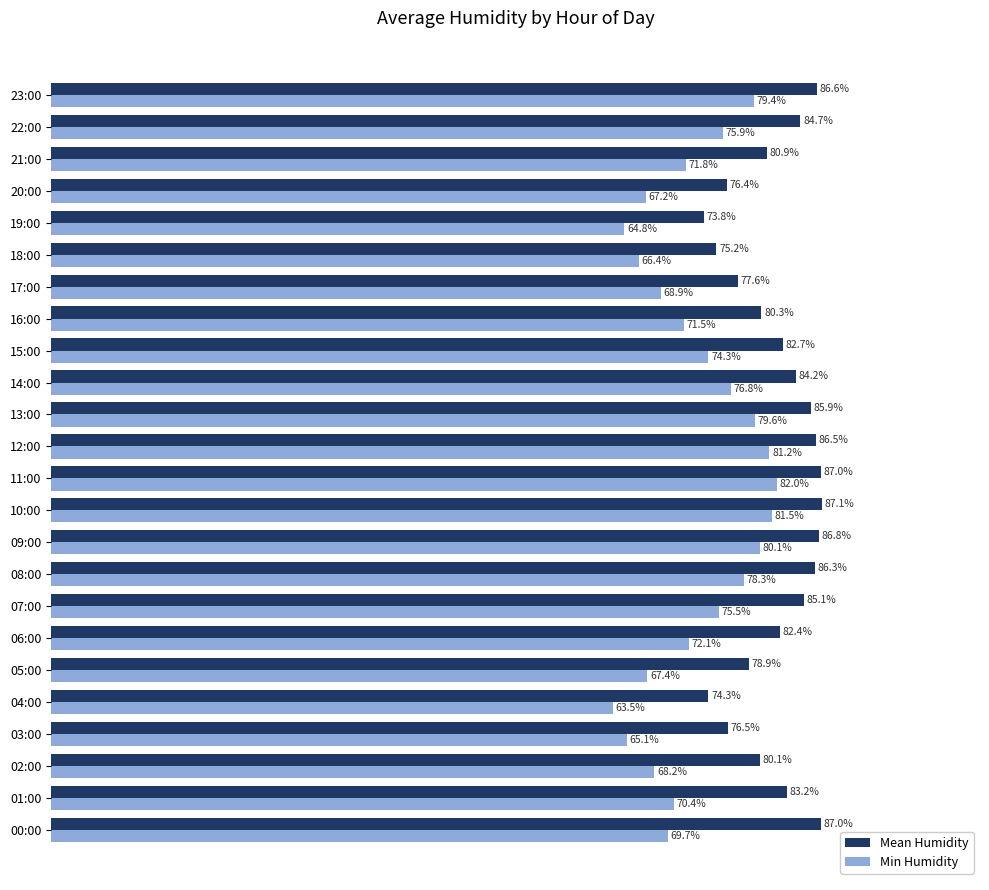

At which category is the sum across all series the highest?

11:00